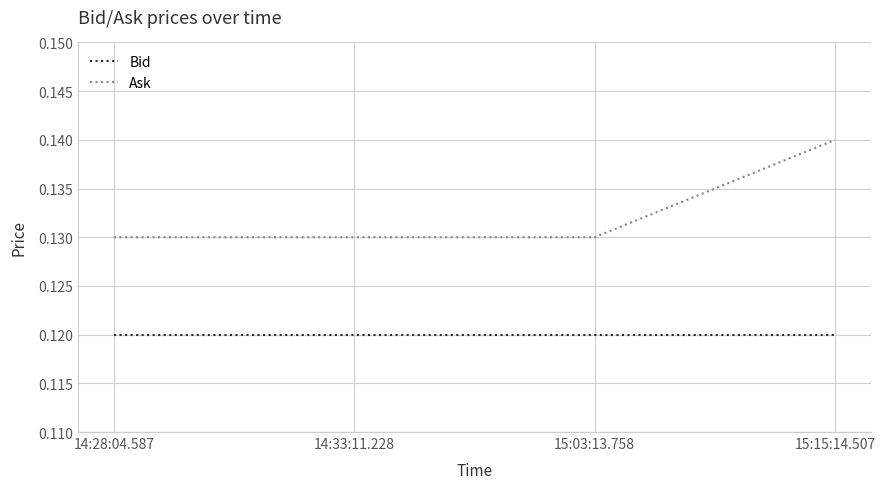

True or false: Bid and Ask intersect in this chart.

False